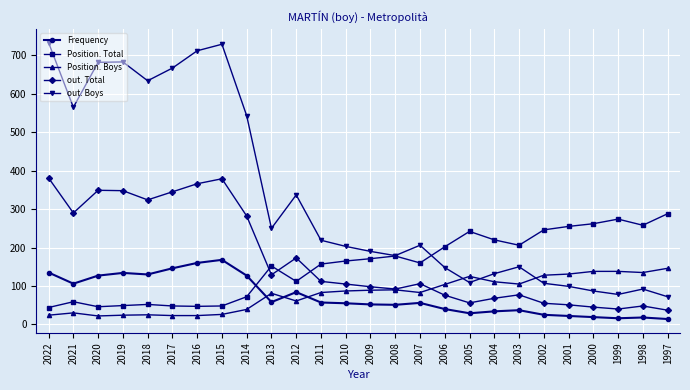

In out. Boys, how many points are higher than both neighbors (excluding endpoints)?

6